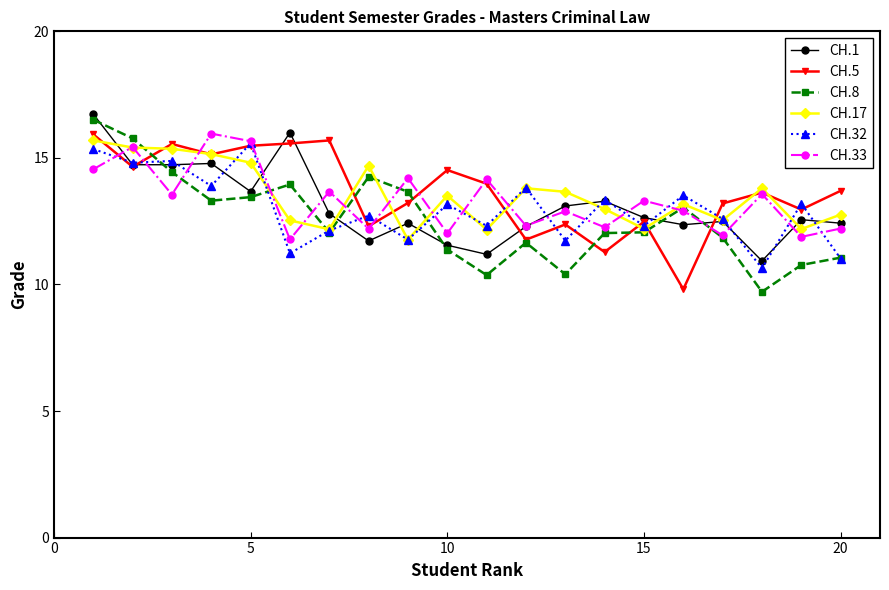

Is this an area chart (filled region under the line)?

No